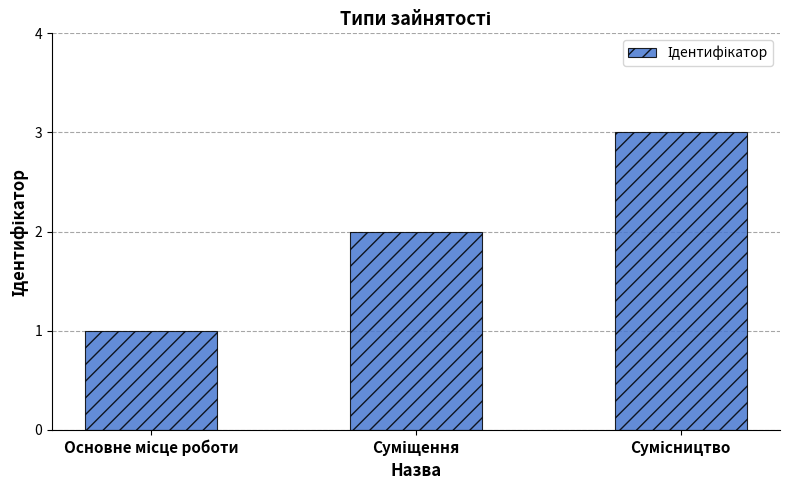

What is the minimum value shown in the chart?

1